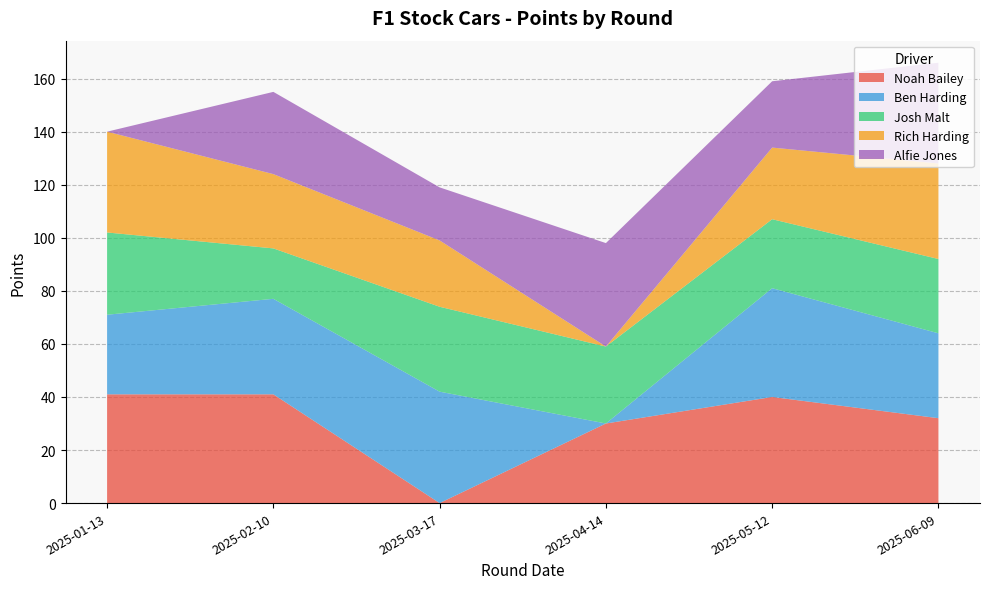

Reading left to right, extract all data points from this chart.

Noah Bailey: 41	41	0	30	40	32
Ben Harding: 30	36	42	0	41	32
Josh Malt: 31	19	32	29	26	28
Rich Harding: 38	28	25	0	27	36
Alfie Jones: 0	31	20	39	25	38